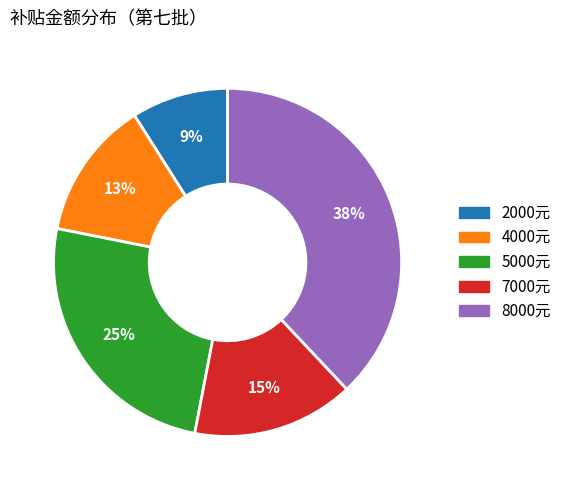

How many slices are in this pie chart?

5